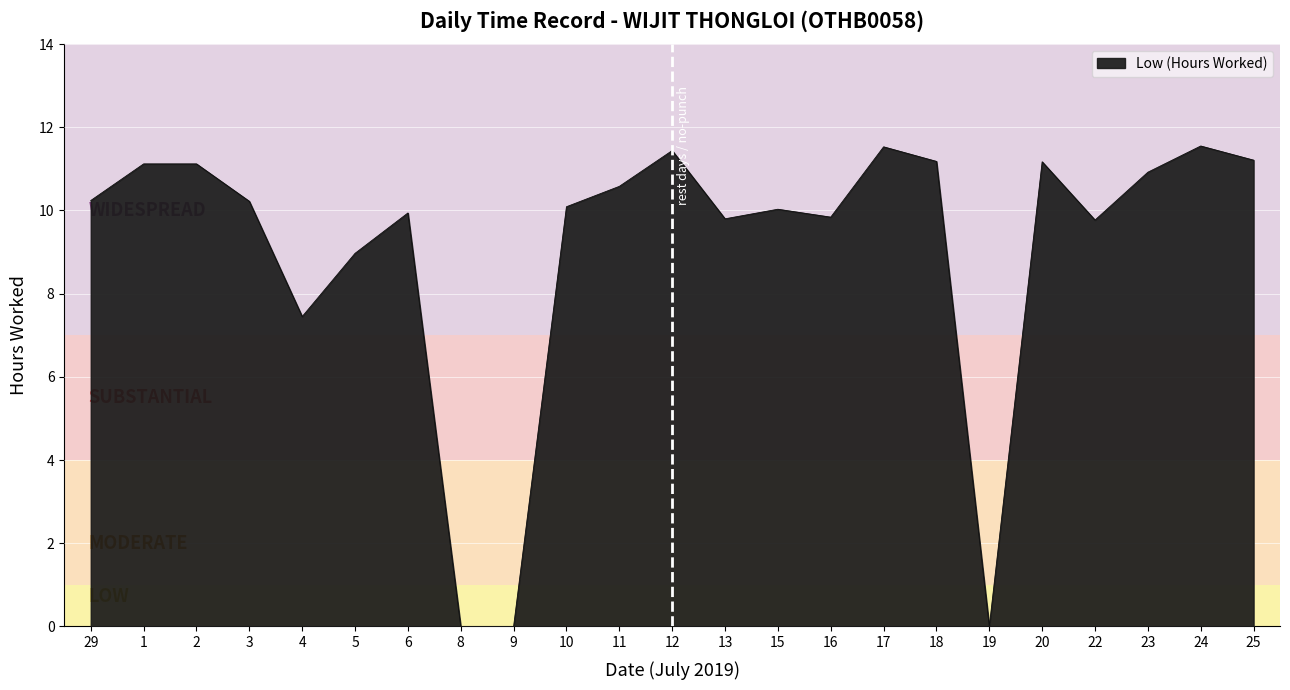

Does the chart display data point markers on the line(s)?

No